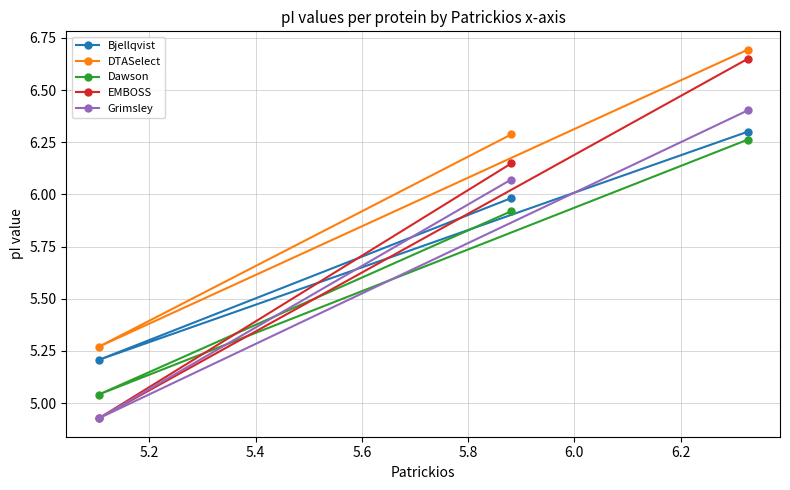

Which series has the largest total across all categories?

DTASelect